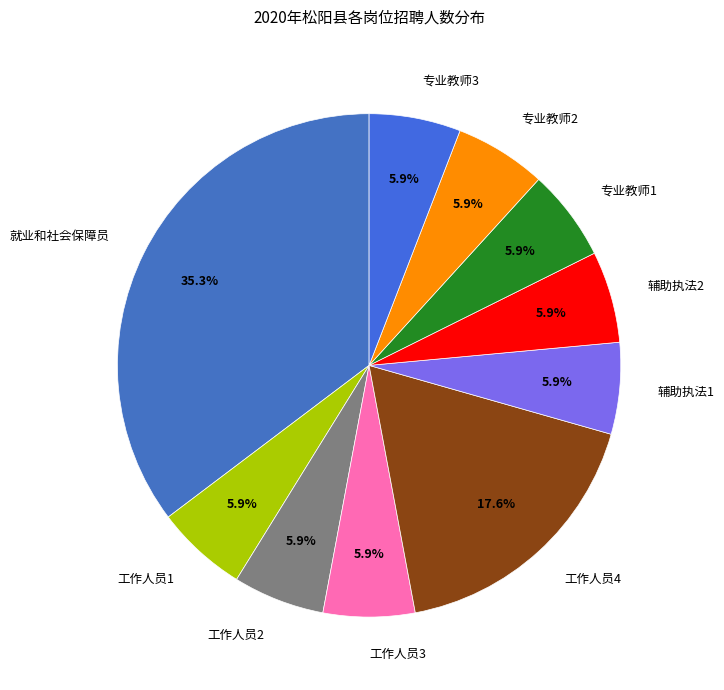

Approximately how many times larger is the value at 专业教师2 compared to 工作人员3?

1.0